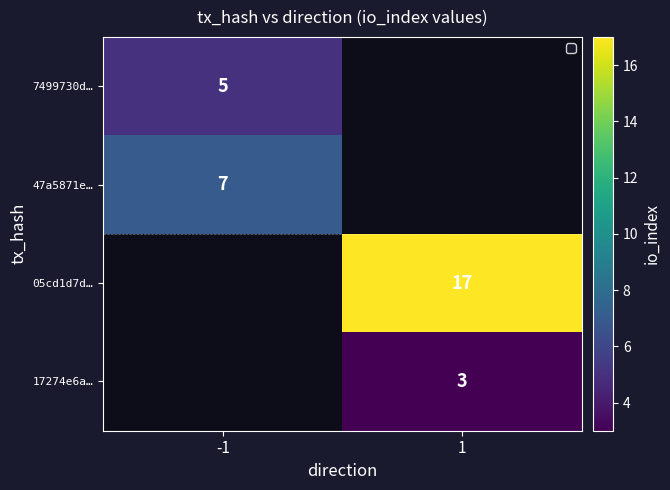

Between 1 and -1, which is larger?

-1